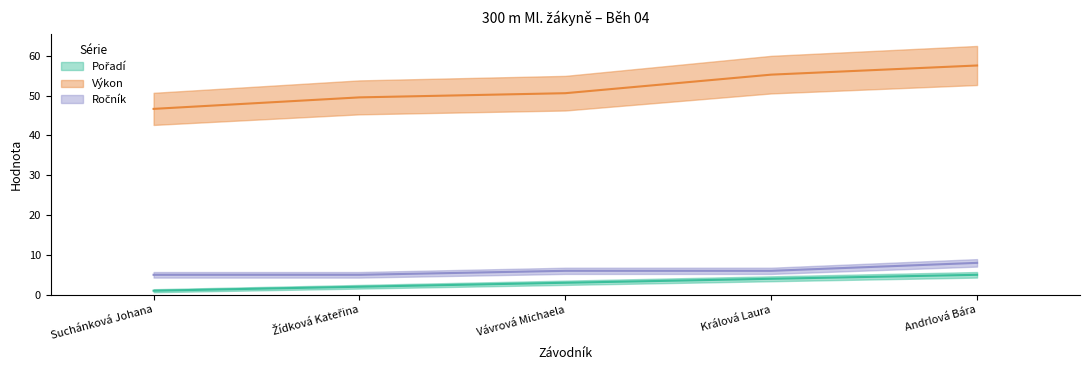

What is the value of the Ročník point at the 1st from the left?

5.0